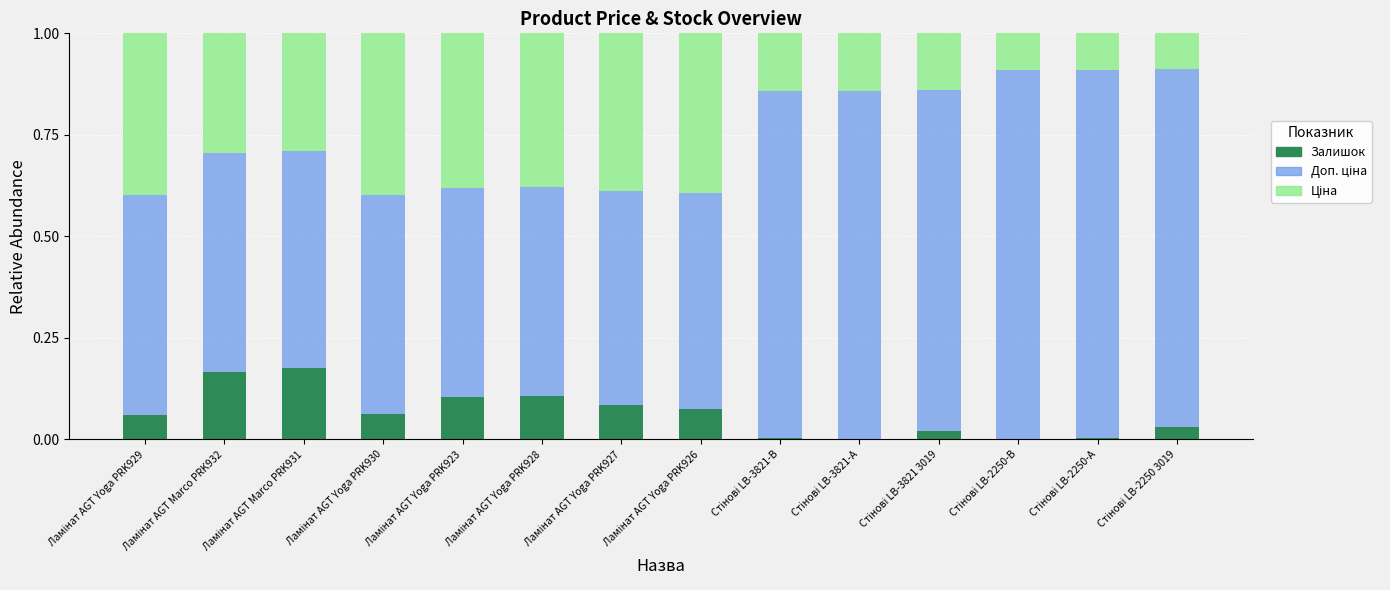

Count the Ціна values in the range 0 to 1.

14